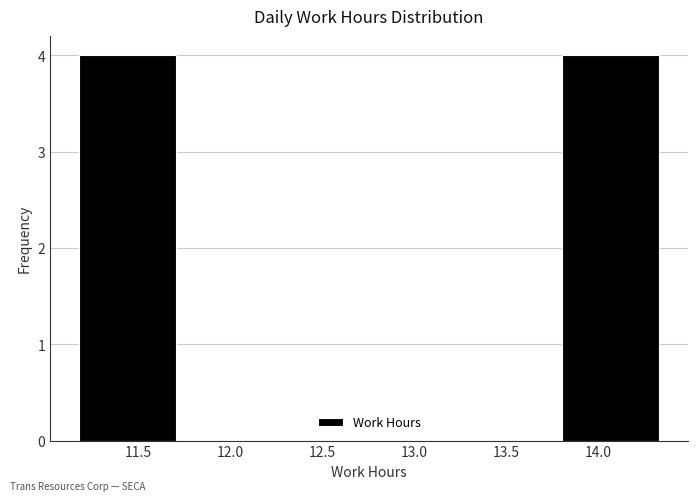

Reading left to right, list every bar in this chart as the range it spans on the x-axis followed by its height. Neither the bar edges nor the heights are printed on the chart, so give them approximately, as read against the axes.

11.180 to 11.705: 4
11.705 to 12.230: 0
12.230 to 12.755: 0
12.755 to 13.280: 0
13.280 to 13.805: 0
13.805 to 14.330: 4